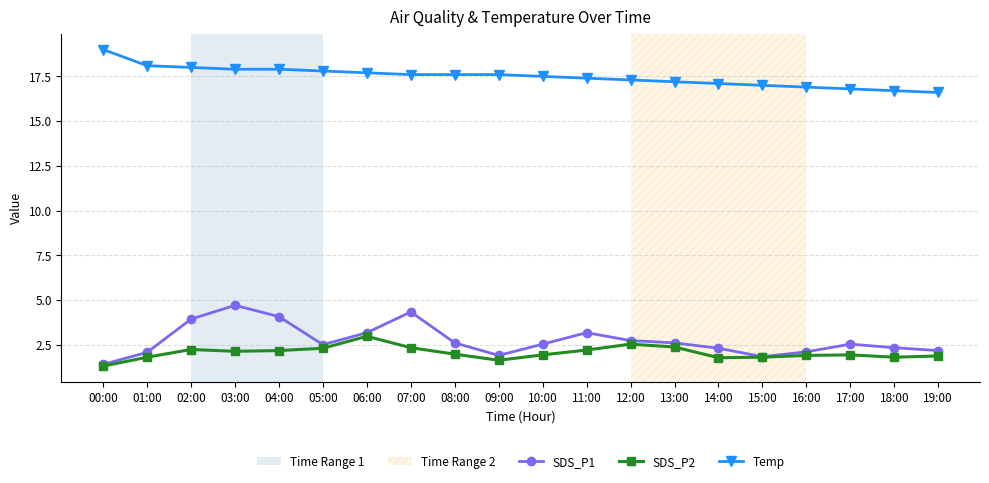

What is the maximum value for SDS_P2?

3.0